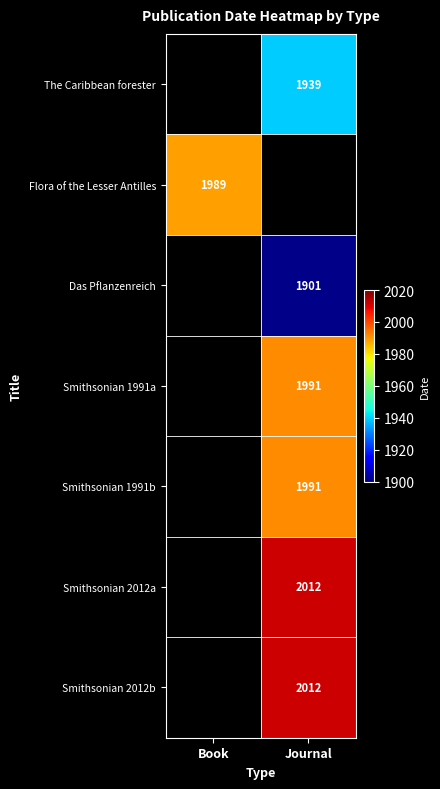

Is it true that Das Pflanzenreich equals 1901 at Journal?

True